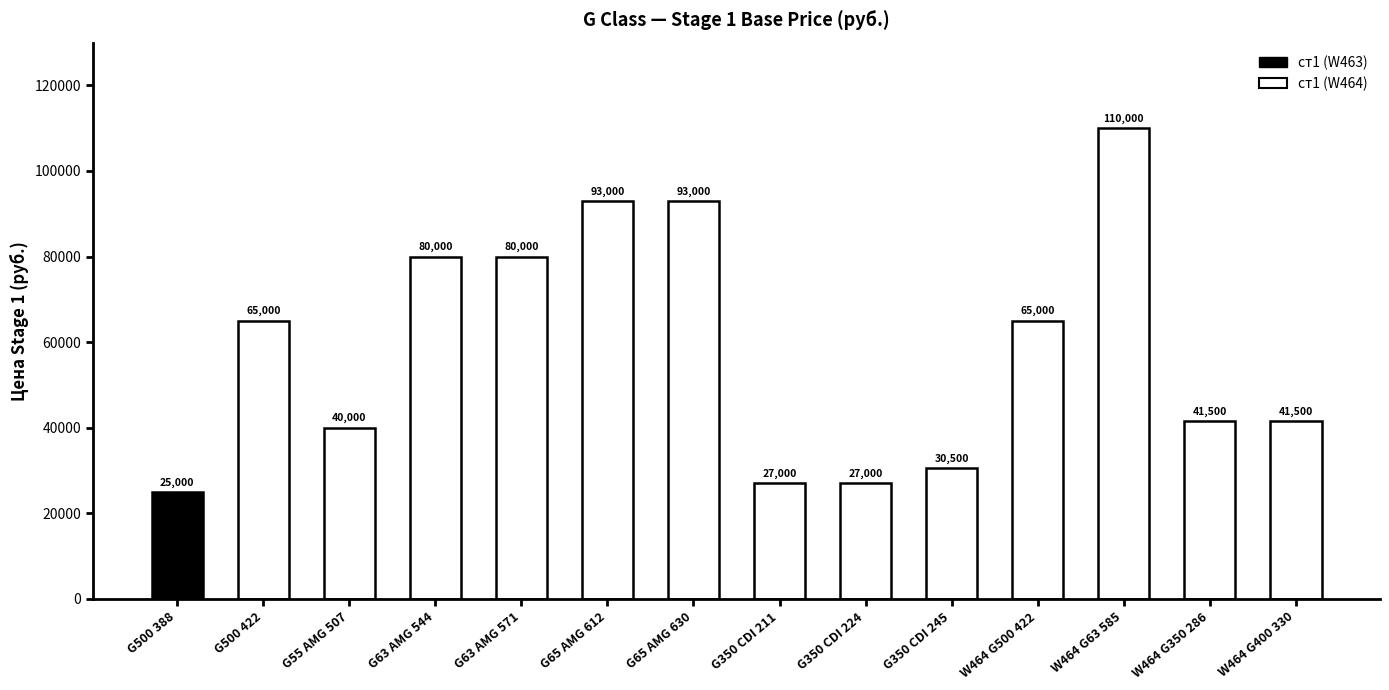

What is the sum of all values?

818500